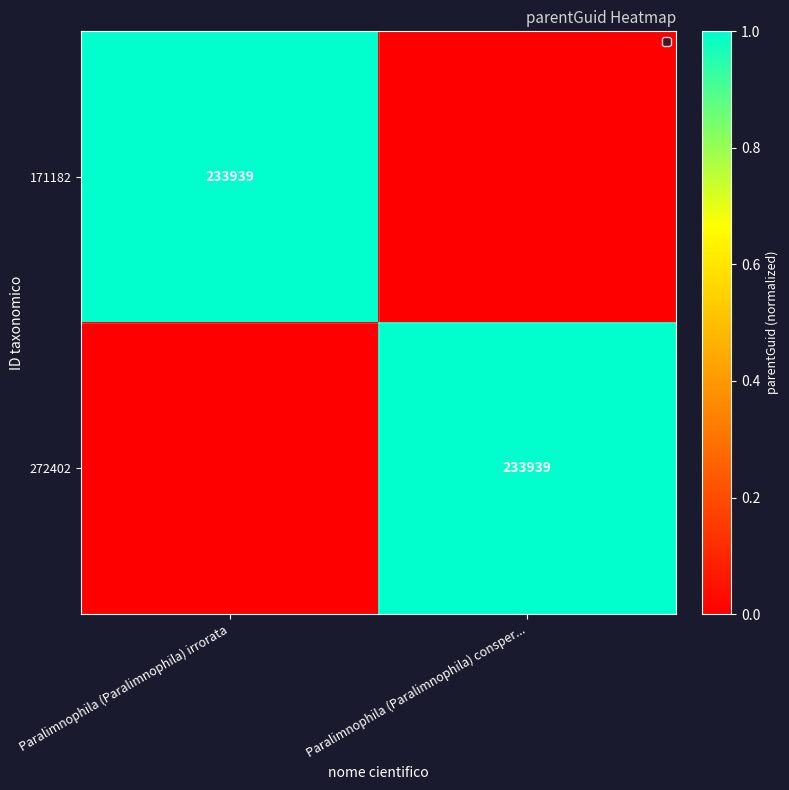

Is it true that 272402 equals 233939 at Paralimnophila (Paralimnophila) consper...?

True